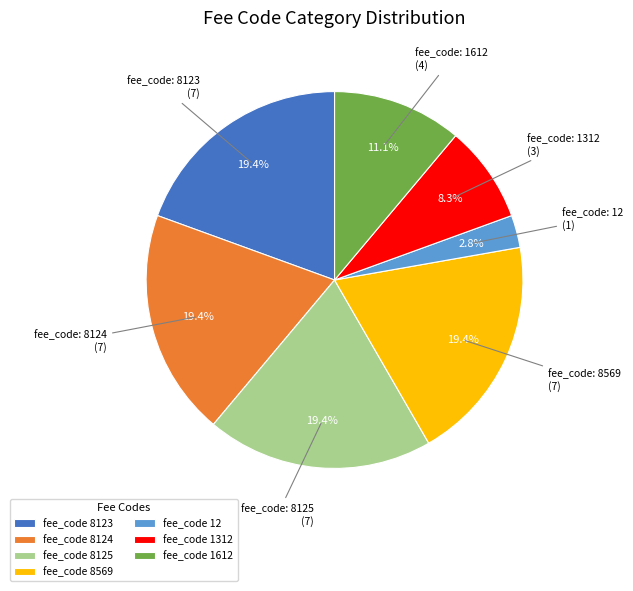

Which category has the smallest portion of the pie?

fee_code 12